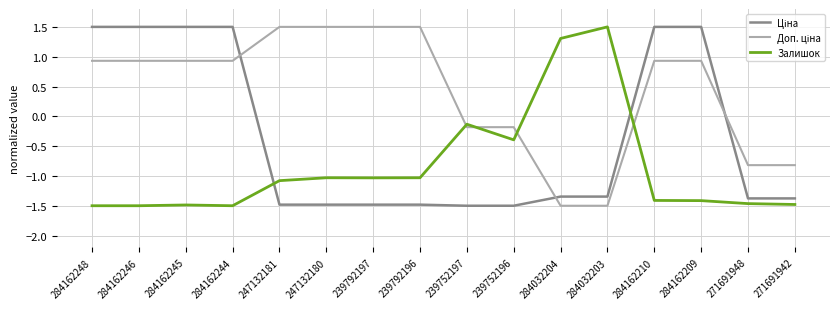

What is the spread (max minus min) of values at 284162209?

2.9